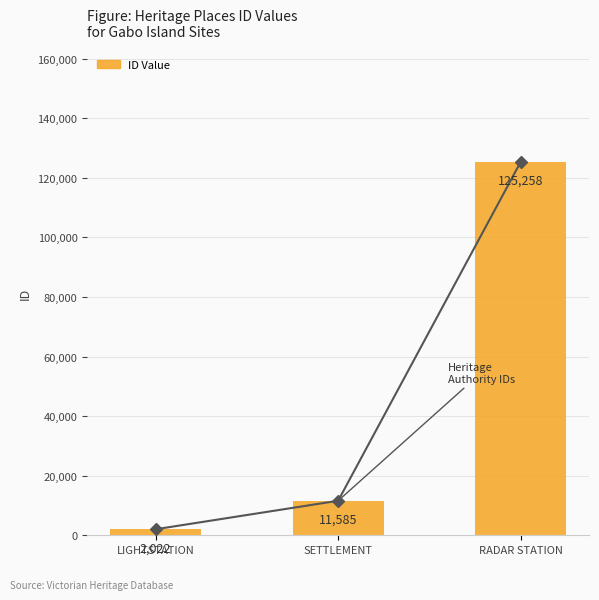

What is the label of the 1st bar from the right?

RADAR STATION